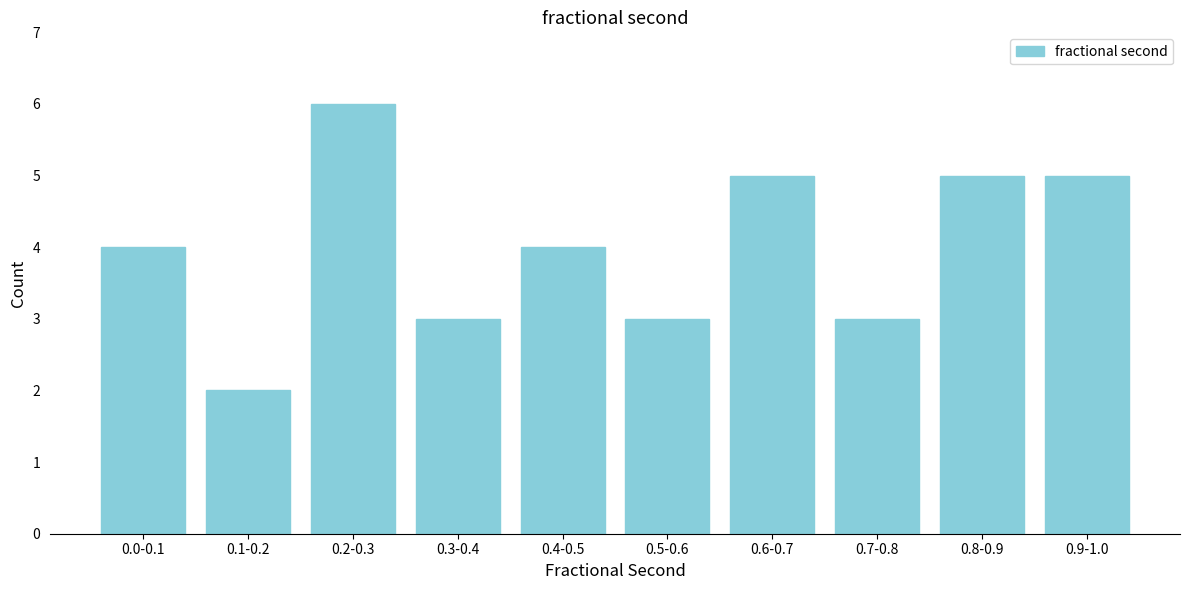

Reading left to right, extract all data points from this chart.

4	2	6	3	4	3	5	3	5	5